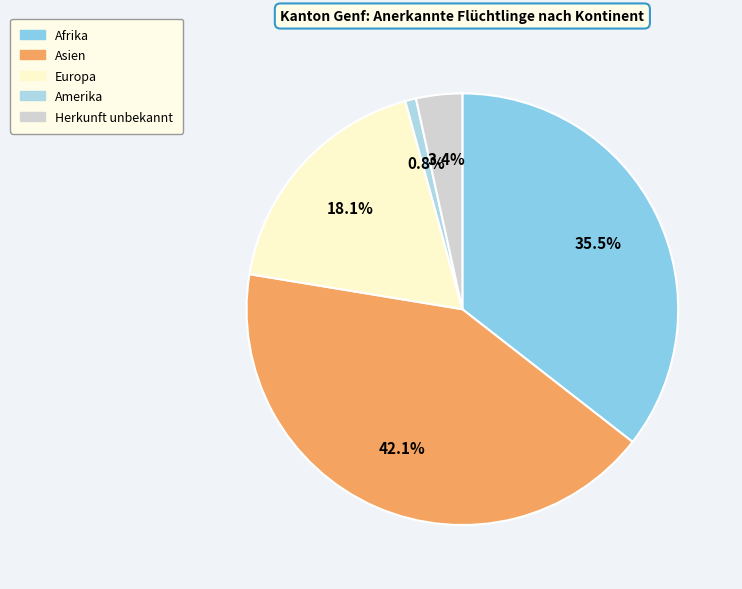

What portion of the pie excludes Afrika?

64.5%